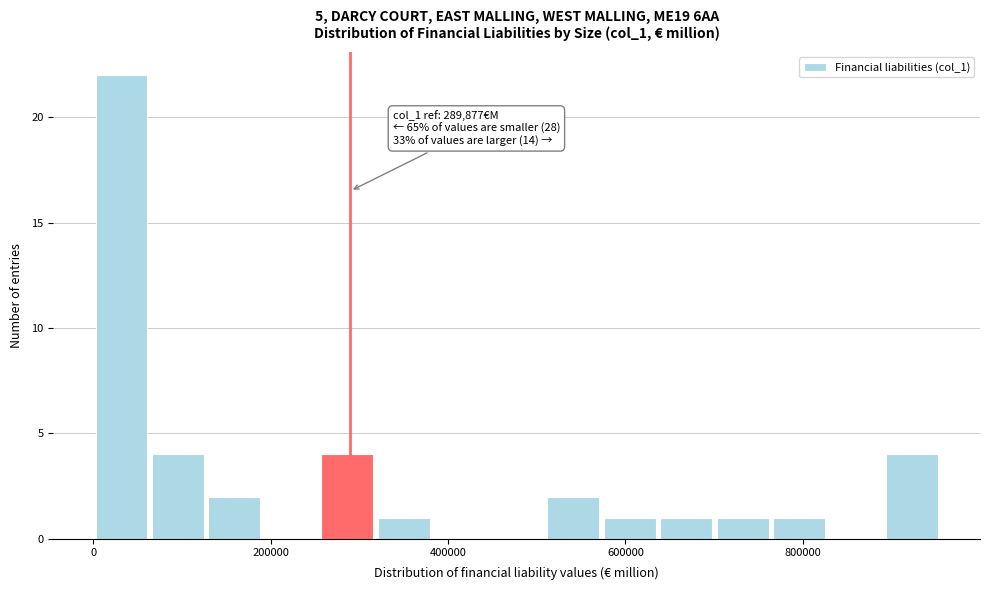

Around what value on the x-axis is the tallest bar? Give the approximate position of its centre, as read against the axis.

40000